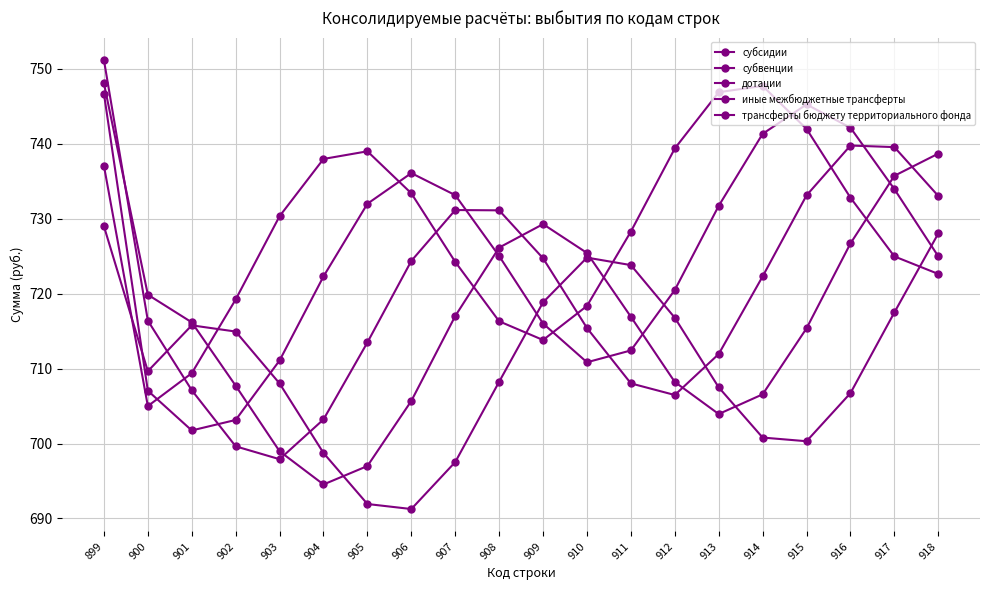

How many lines are shown in the chart?

5